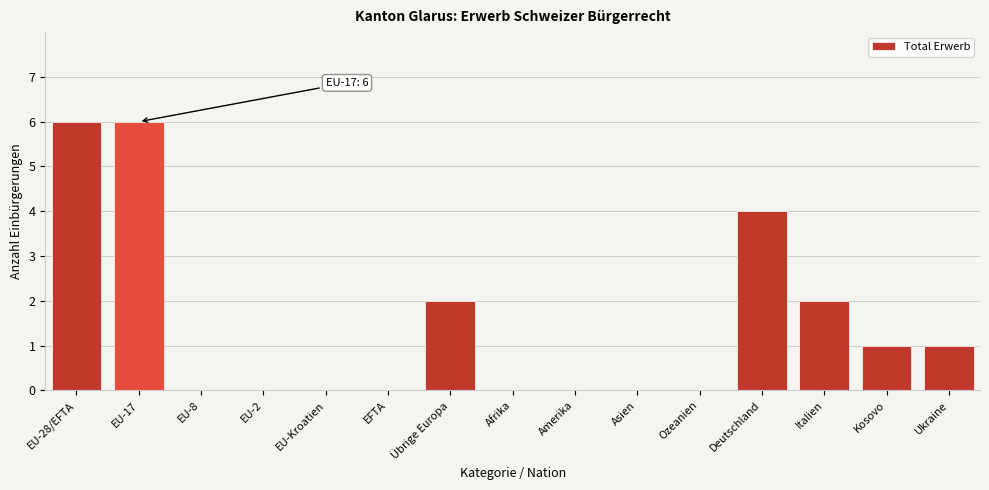

Reading left to right, transcribe all the data shown in this chart.

EU-28/EFTA=6	EU-17=6	EU-8=0	EU-2=0	EU-Kroatien=0	EFTA=0	Übrige Europa=2	Afrika=0	Amerika=0	Asien=0	Ozeanien=0	Deutschland=4	Italien=2	Kosovo=1	Ukraine=1